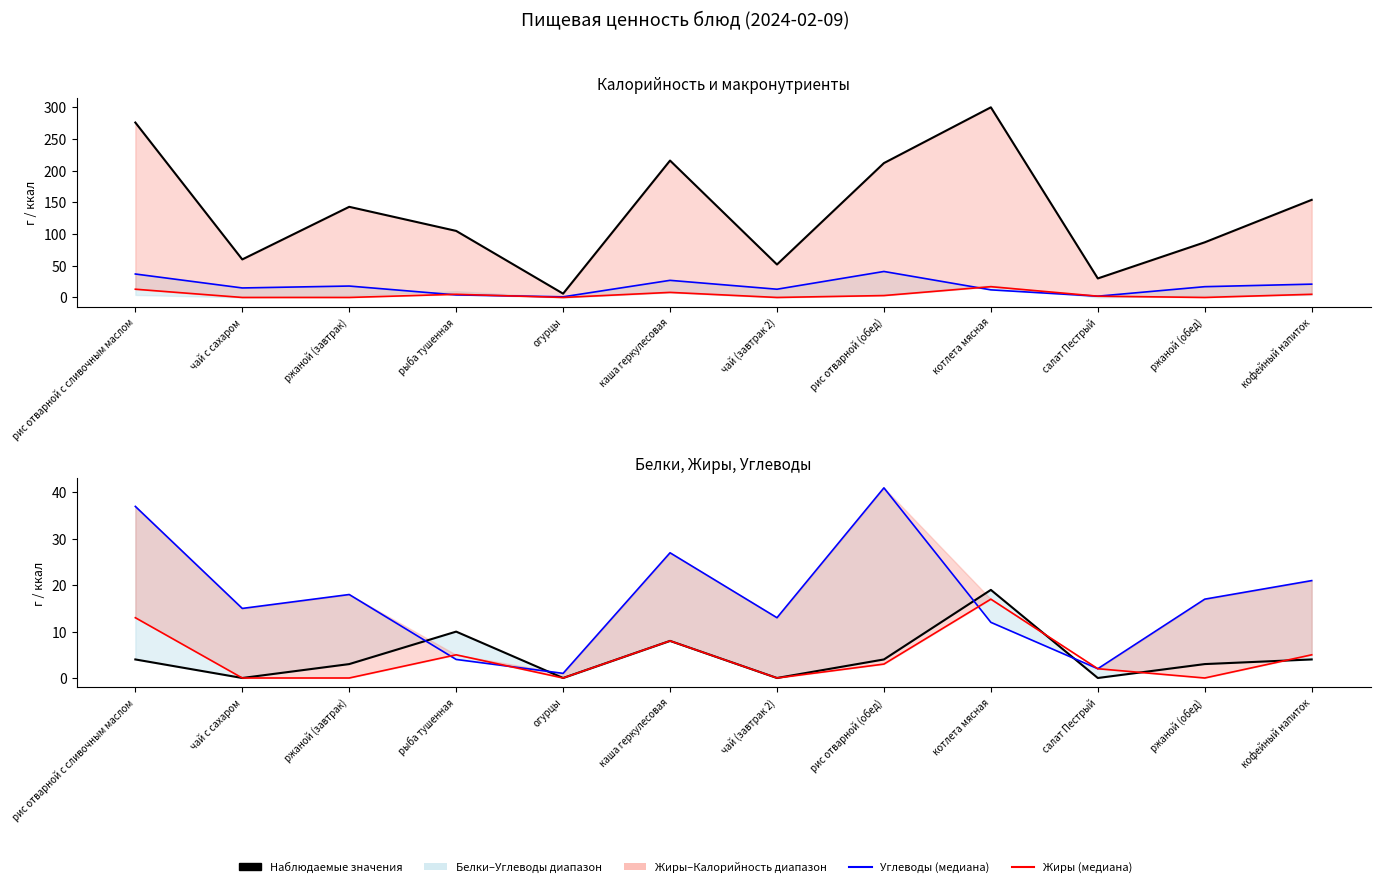

The value of Углеводы (медиана) at котлета мясная is 20. True or false?

False